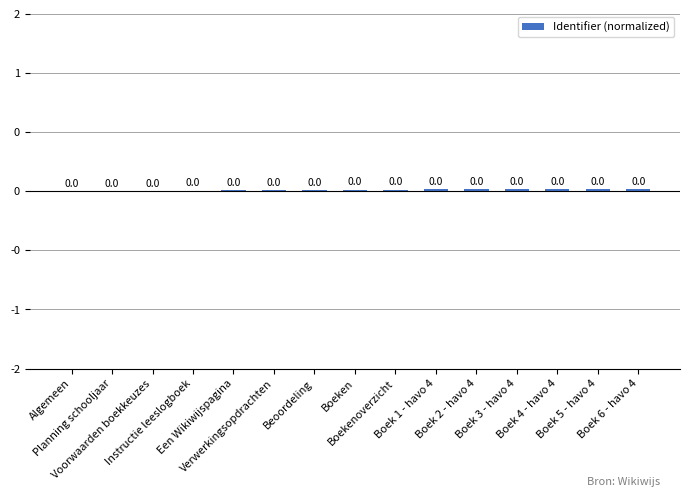

What is the sum of all values?

0.2